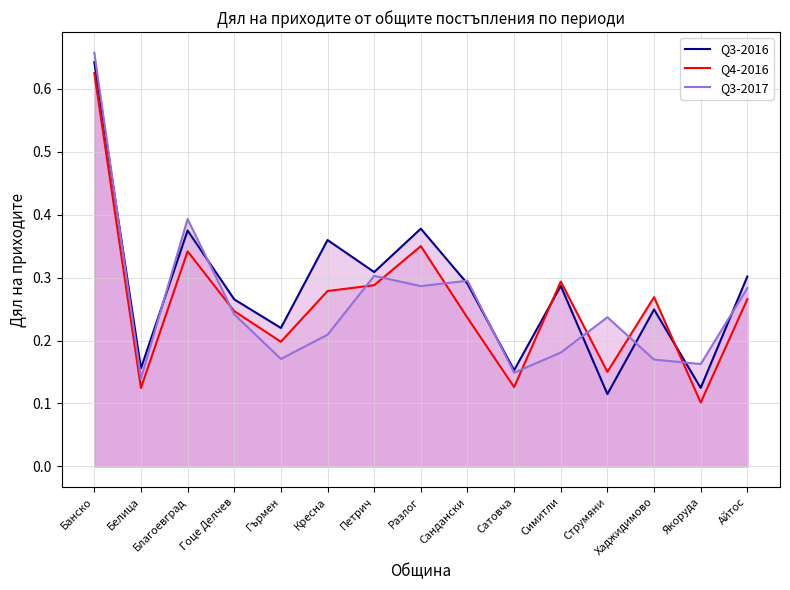

List the series in order of their peak value, highest first.

Q3-2017, Q3-2016, Q4-2016